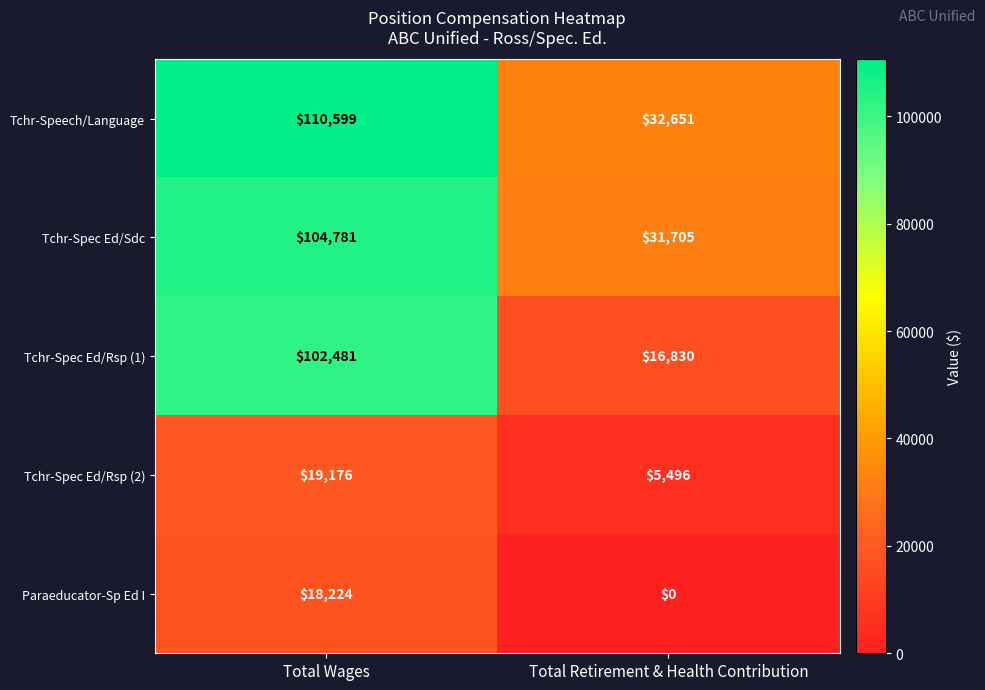

What is the average value of the Tchr-Spec Ed/Rsp (2) series?

12336